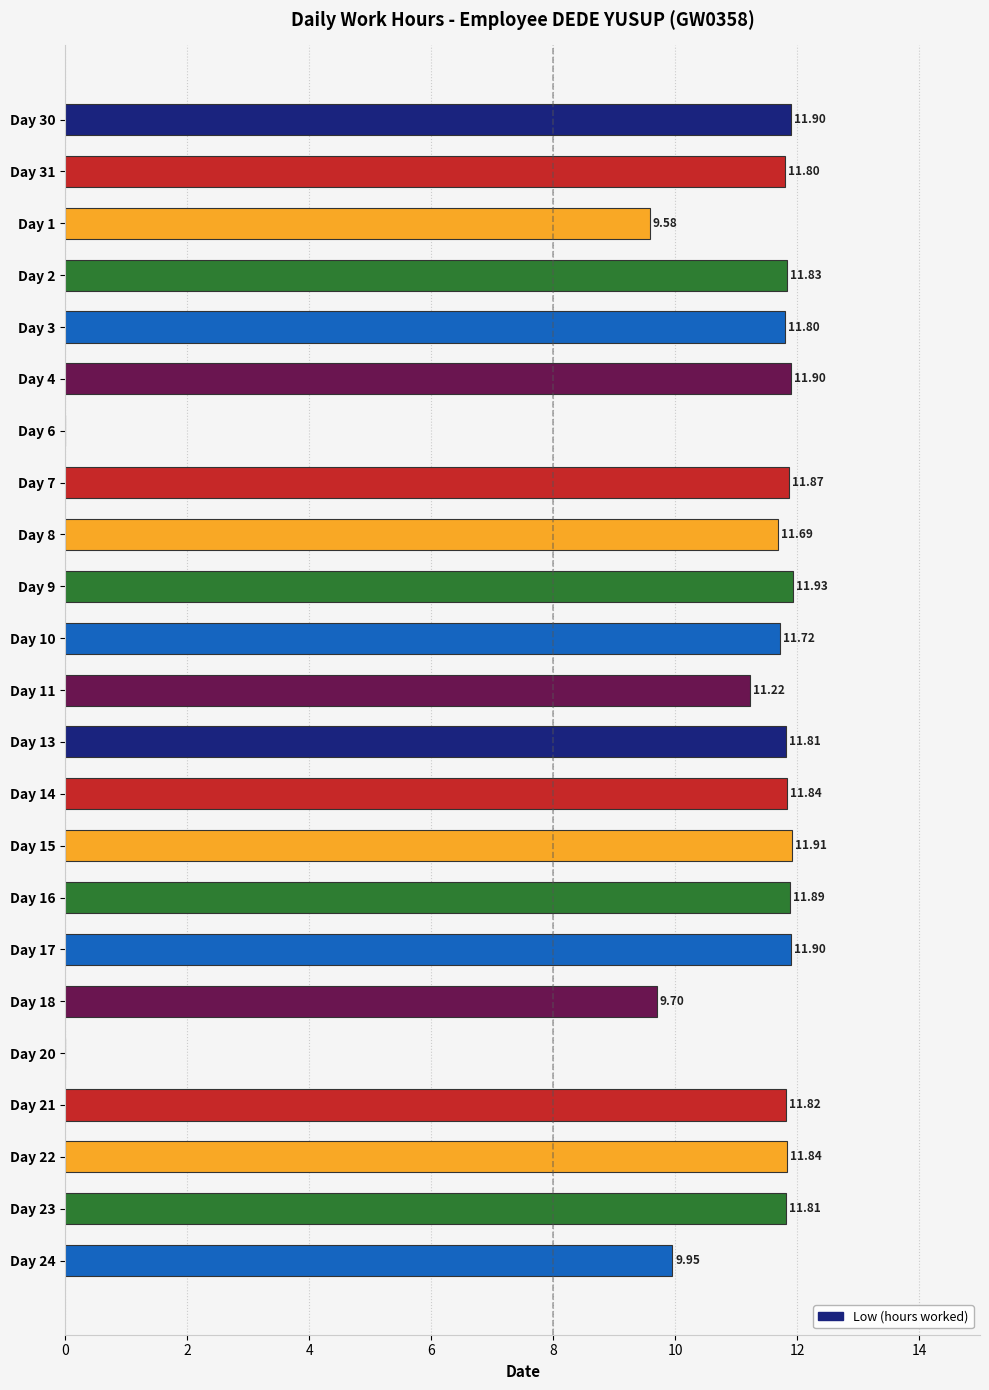

What is the sum of all values?

241.7